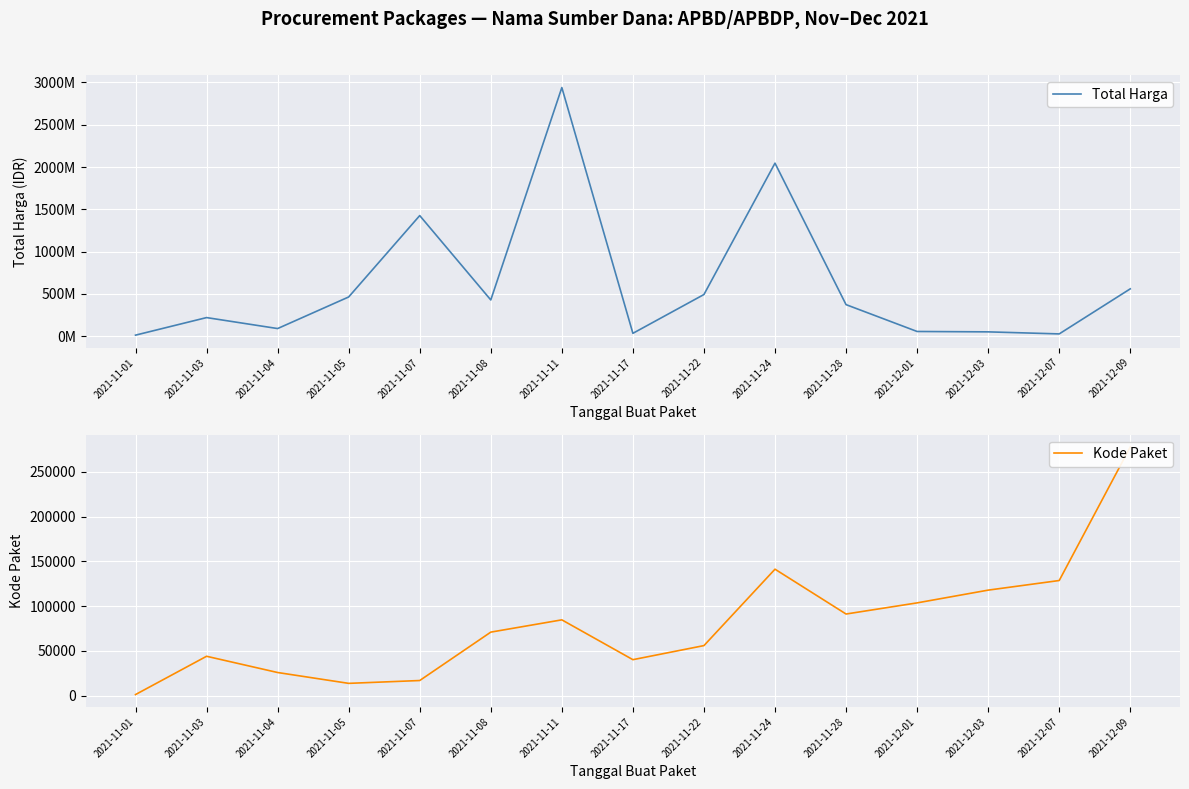

Reading right to left, what are all the values shown in this chart?

Total Harga: 559971000	27412000	51601000	56152800	373404000	2045326200	493000000	34292000	2938963240	428766800	1425867900	464002100	90672075	220304770	12787500
Kode Paket: 277693	128516	117783	103541	91101	141173	55826	40112	84587	70874	16823	13652	25765	43908	1139